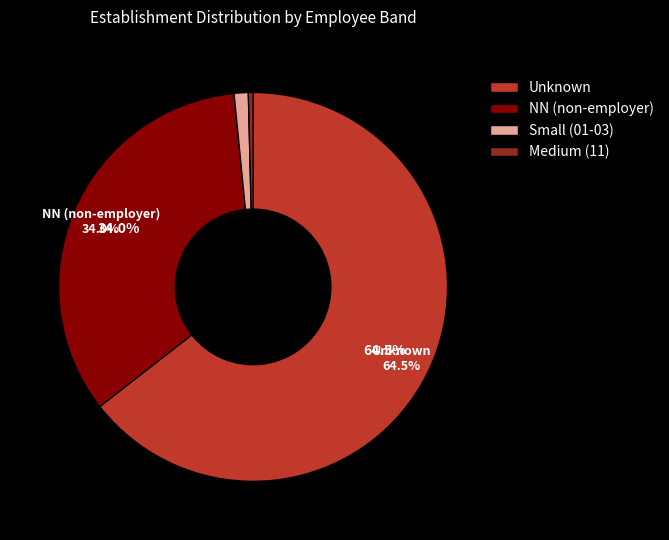

What is the ratio of the value at NN (non-employer) to the value at Unknown?

0.5